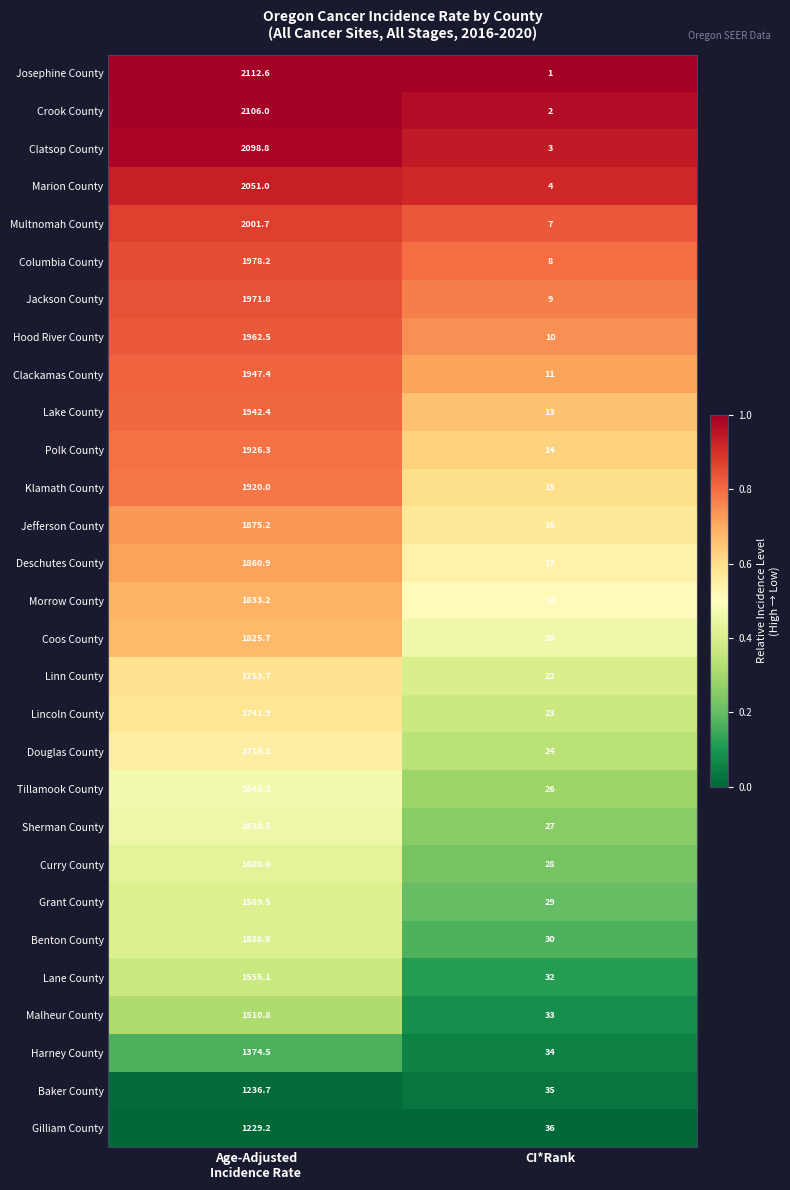

How many distinct data groups are displayed?

29